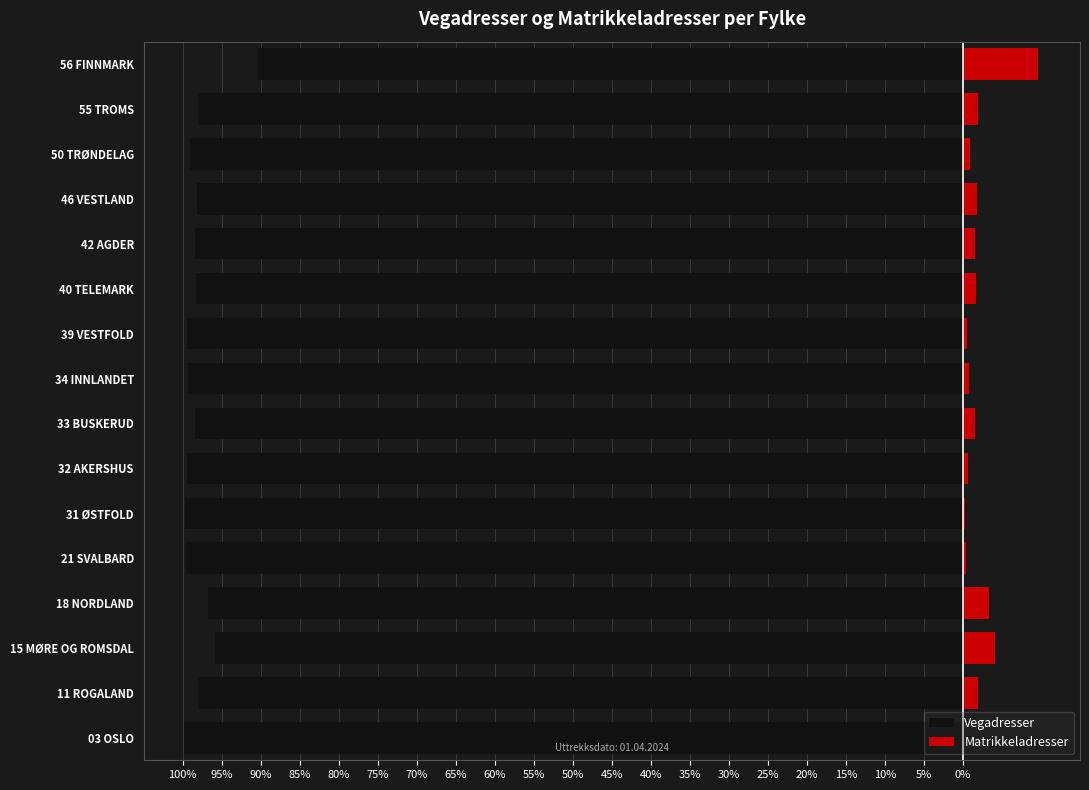

What is the maximum value shown in the chart?

9.6